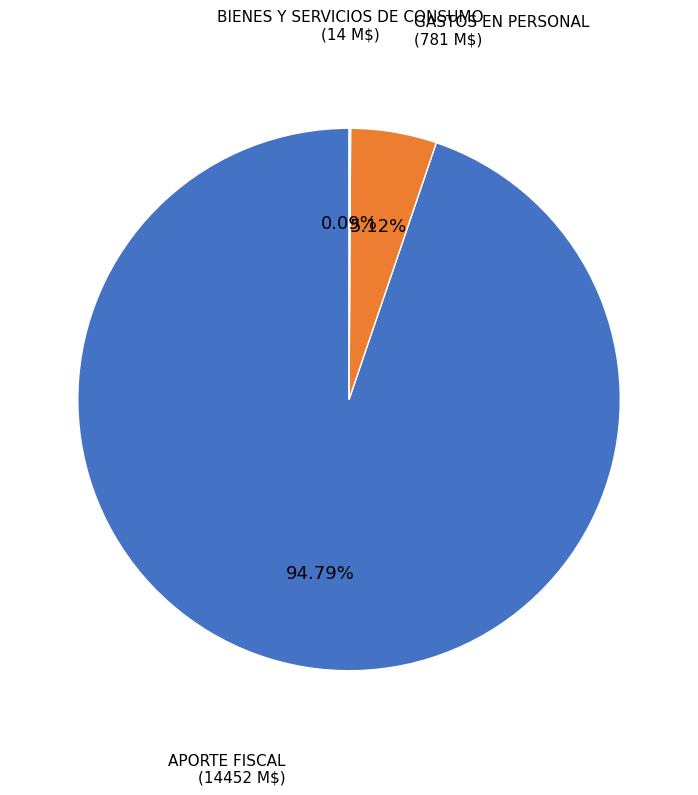

To the nearest percent, what portion does APORTE FISCAL represent?

95%